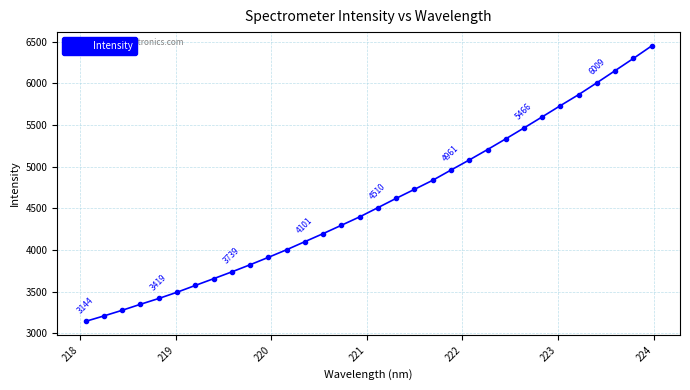

What is the average value?

4577.3